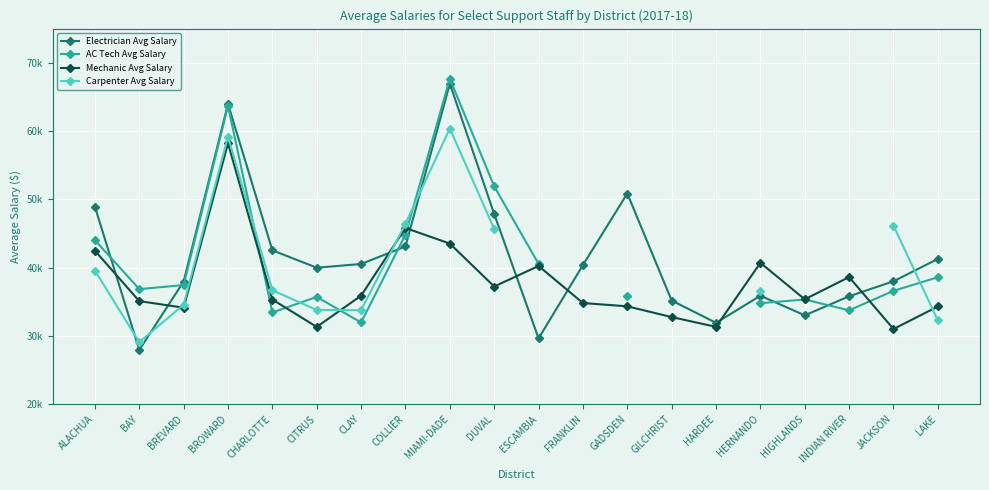

Which series has the largest range (max minus min)?

Electrician Avg Salary